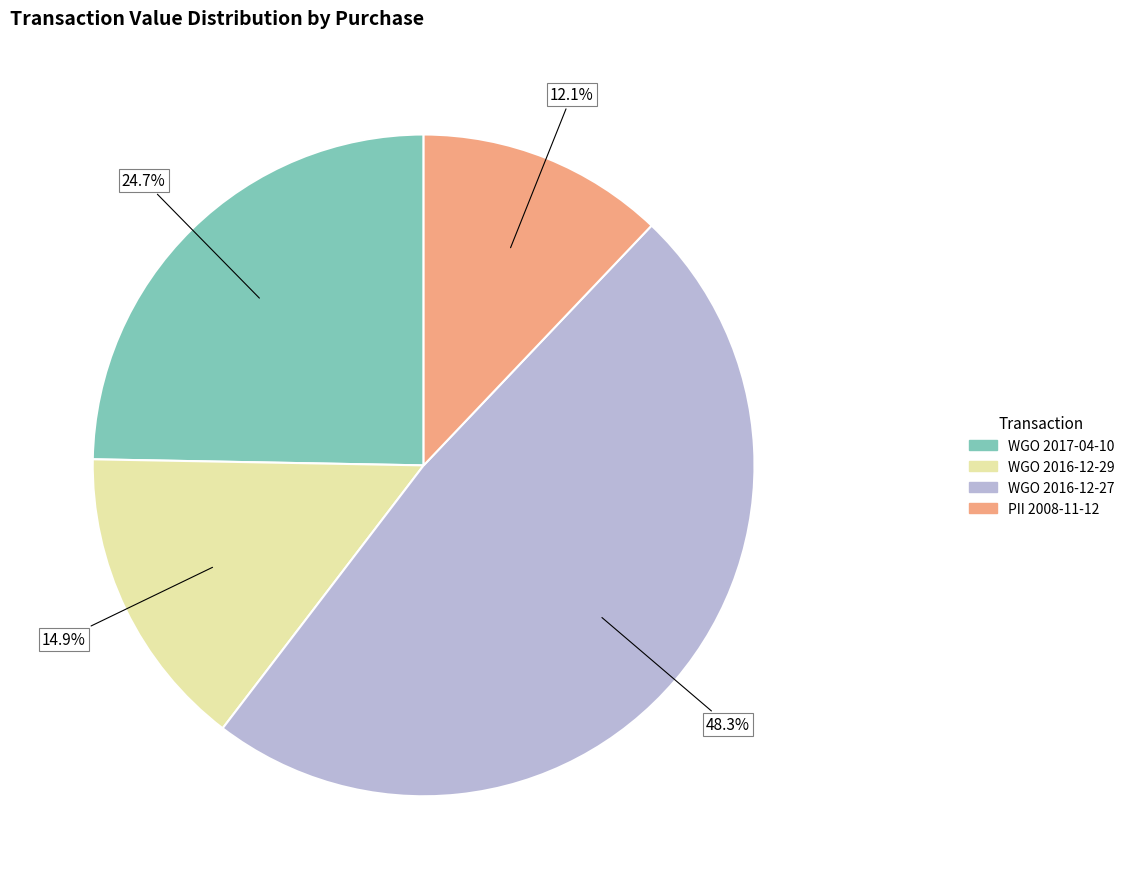

To the nearest percent, what percentage of the pie is WGO 2016-12-29?

15%